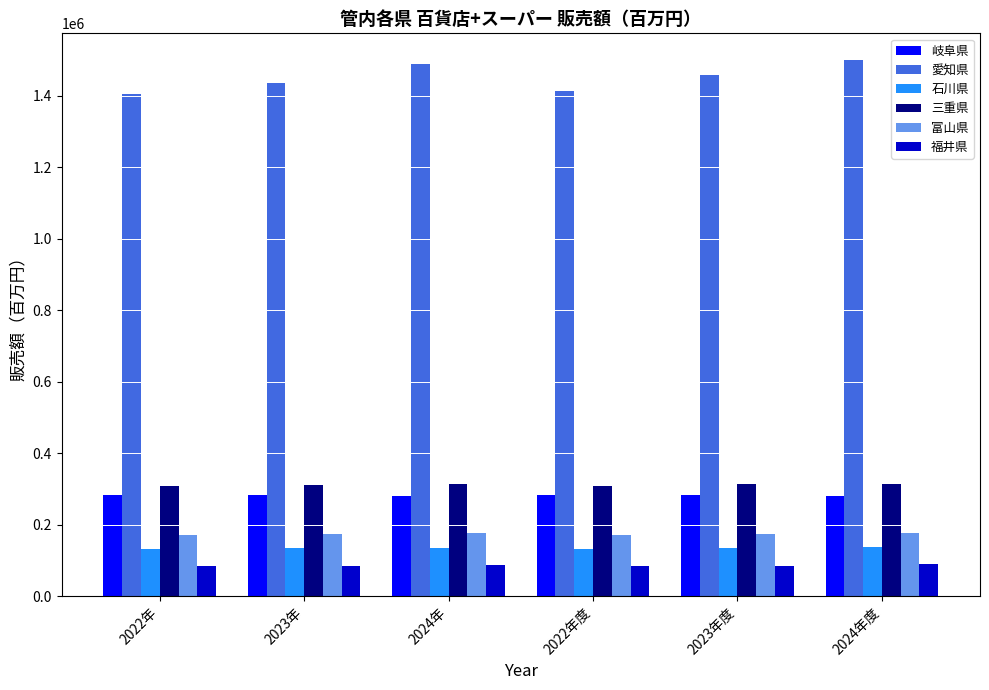

Where does the 岐阜県 series first go above 282319?

2022年